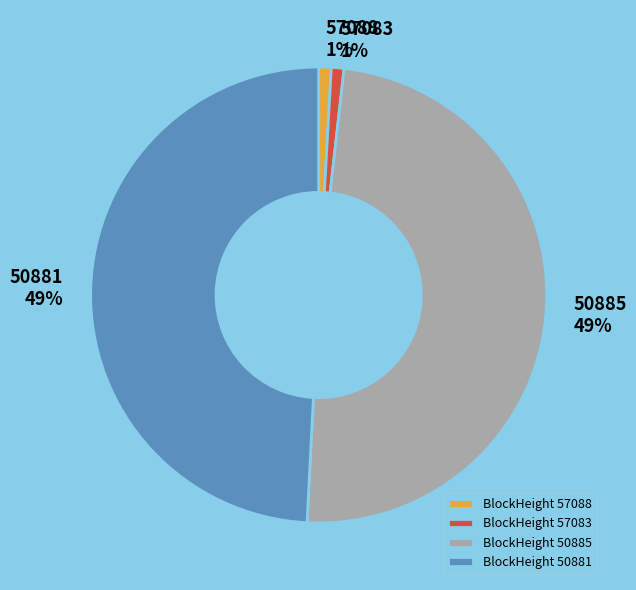

To the nearest percent, what portion does 50885 represent?

49%